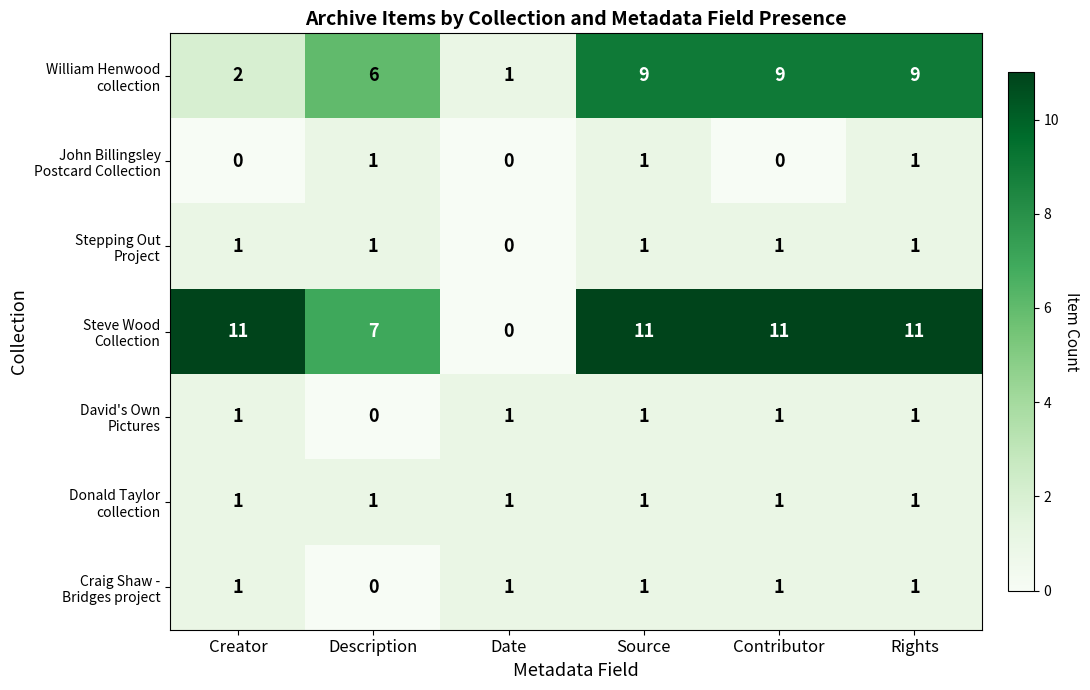

What is the total value across all series at Source?

25